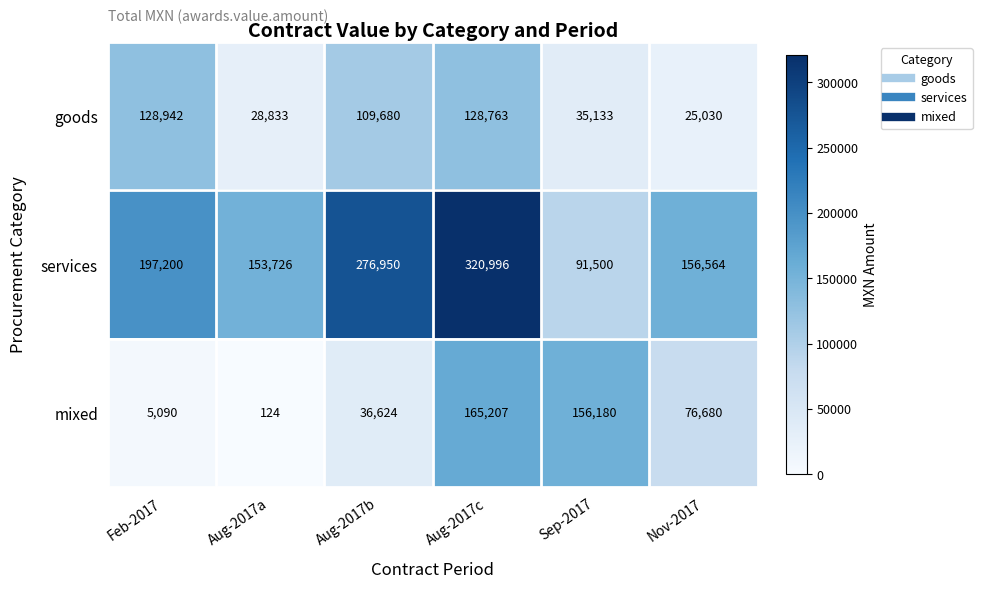

Where is services nearest to the value 206248?

Feb-2017